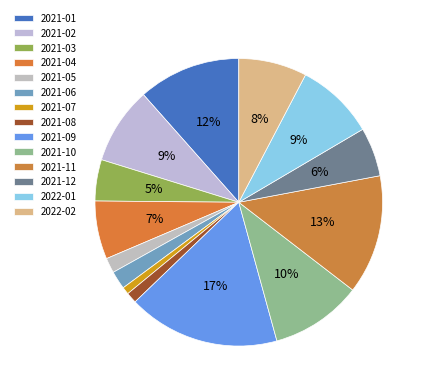

How many slices are in this pie chart?

14